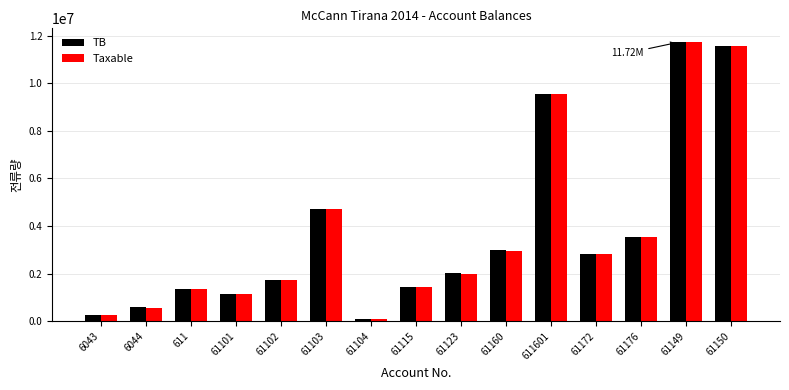

What are all the series names shown in the legend?

TB, Taxable